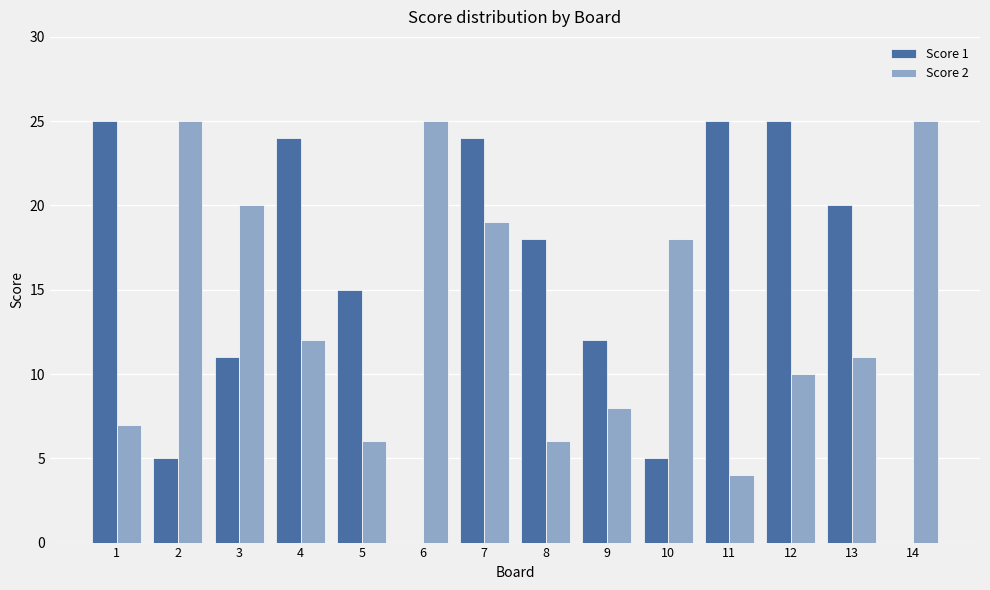

What is the sum of all Score 1 values?

209